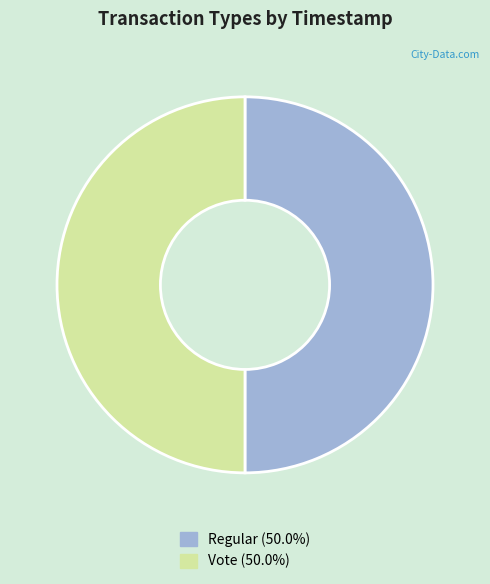

Is the sum of Vote (50.0%) and Regular (50.0%) greater than half?

Yes